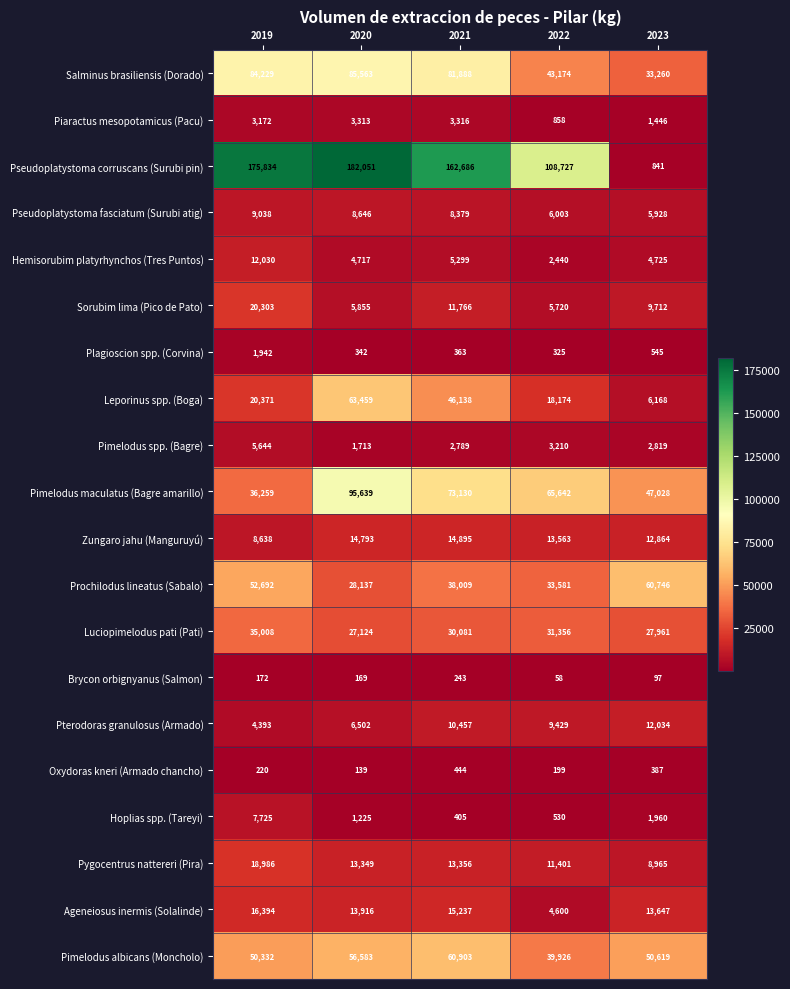

What is the average value of the Ageneiosus inermis (Solalinde) series?

12759